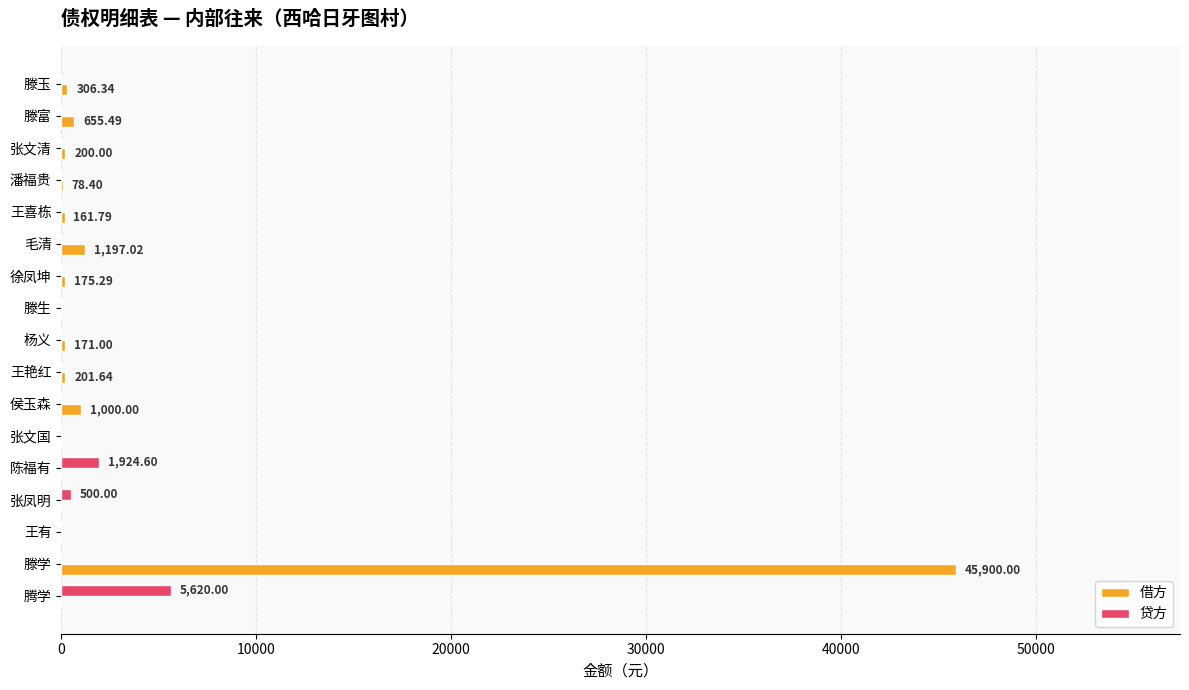

At which category is the sum across all series the highest?

滕学